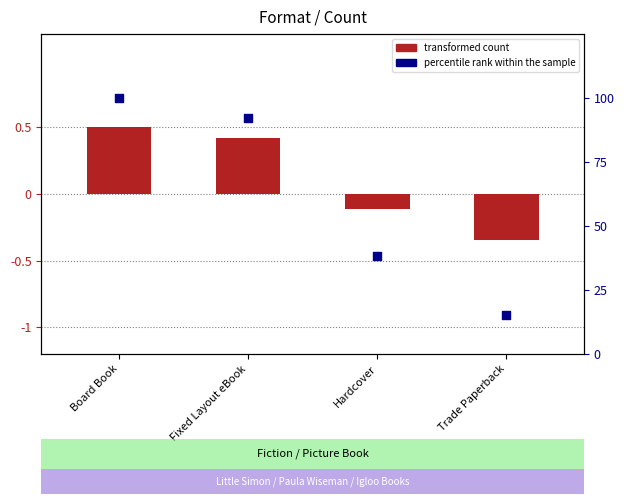

Which series reaches the minimum Y coordinate?

transformed count